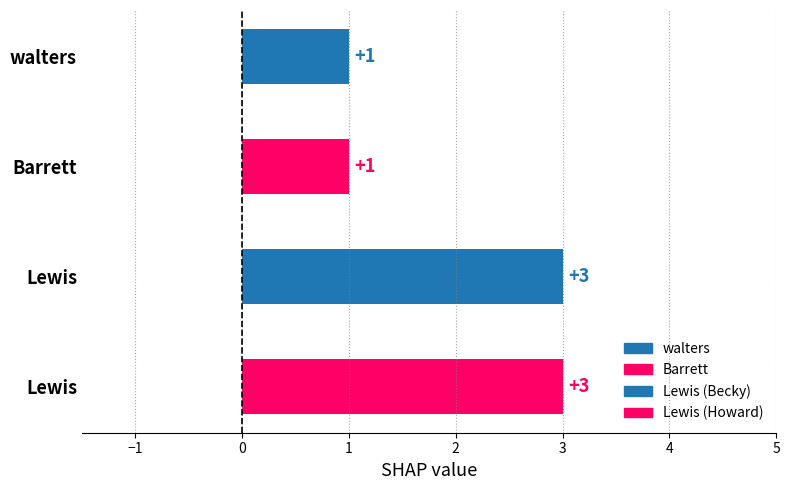

What is the ratio of the value at Lewis to the value at Lewis?

1.0